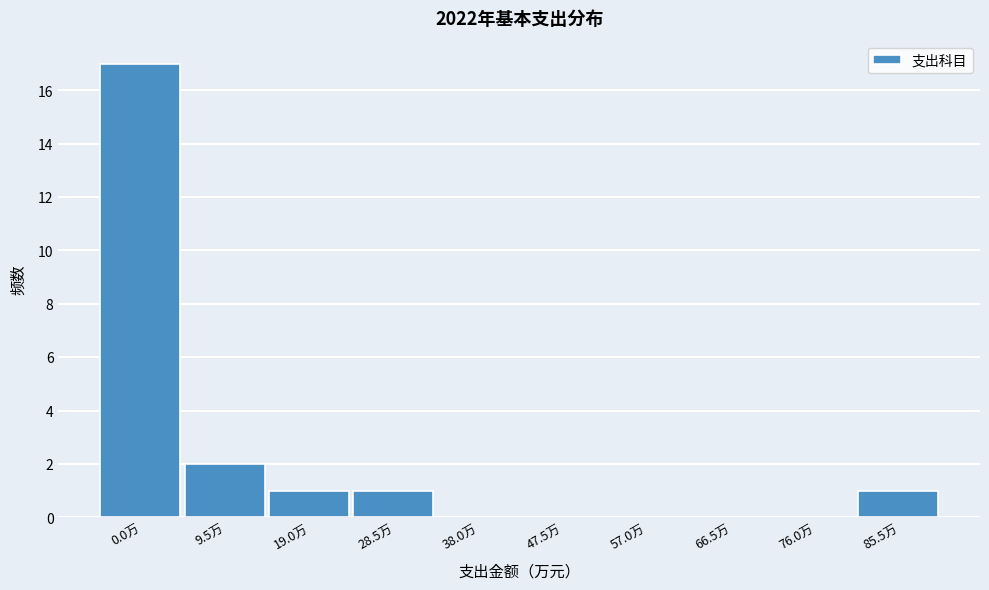

Reading left to right, extract all data points from this chart.

0.0万=17	9.5万=2	19.0万=1	28.5万=1	38.0万=0	47.5万=0	57.0万=0	66.5万=0	76.0万=0	85.5万=1